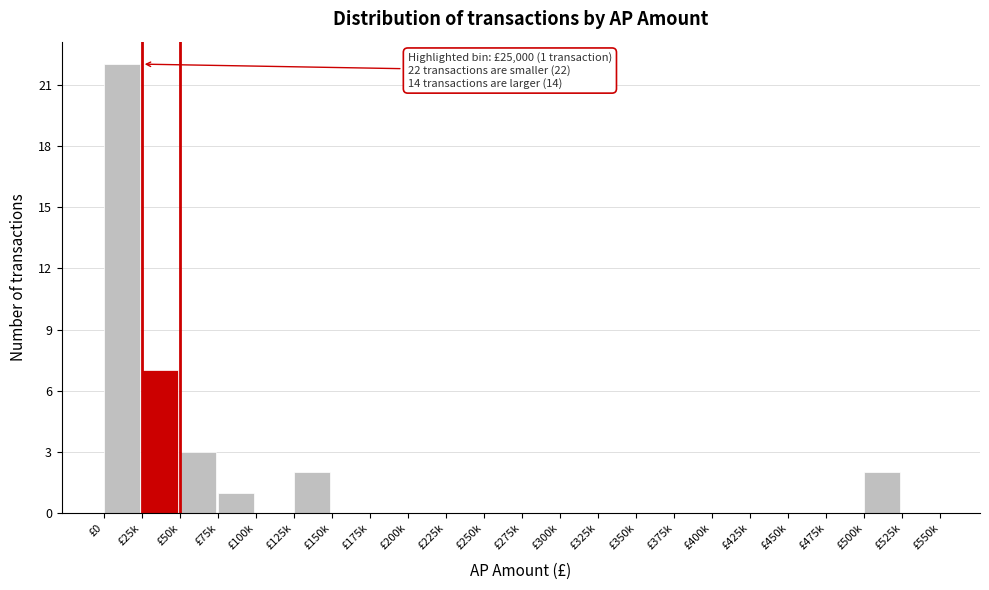

Reading left to right, what are all the values shown in this chart?

£0=22	£25k=7	£50k=3	£75k=1	£100k=0	£125k=2	£150k=0	£175k=0	£200k=0	£225k=0	£250k=0	£275k=0	£300k=0	£325k=0	£350k=0	£375k=0	£400k=0	£425k=0	£450k=0	£475k=0	£500k=2	£525k=0